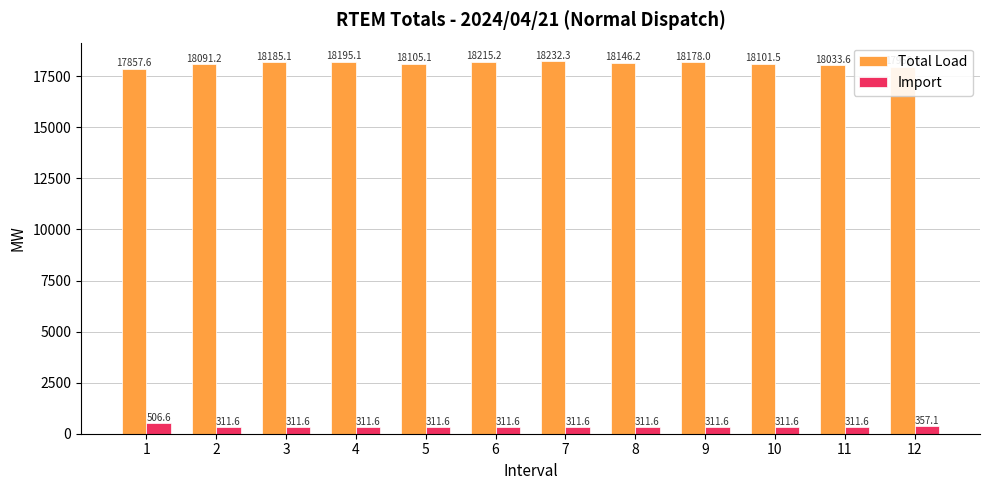

Which series has the largest range (max minus min)?

Total Load